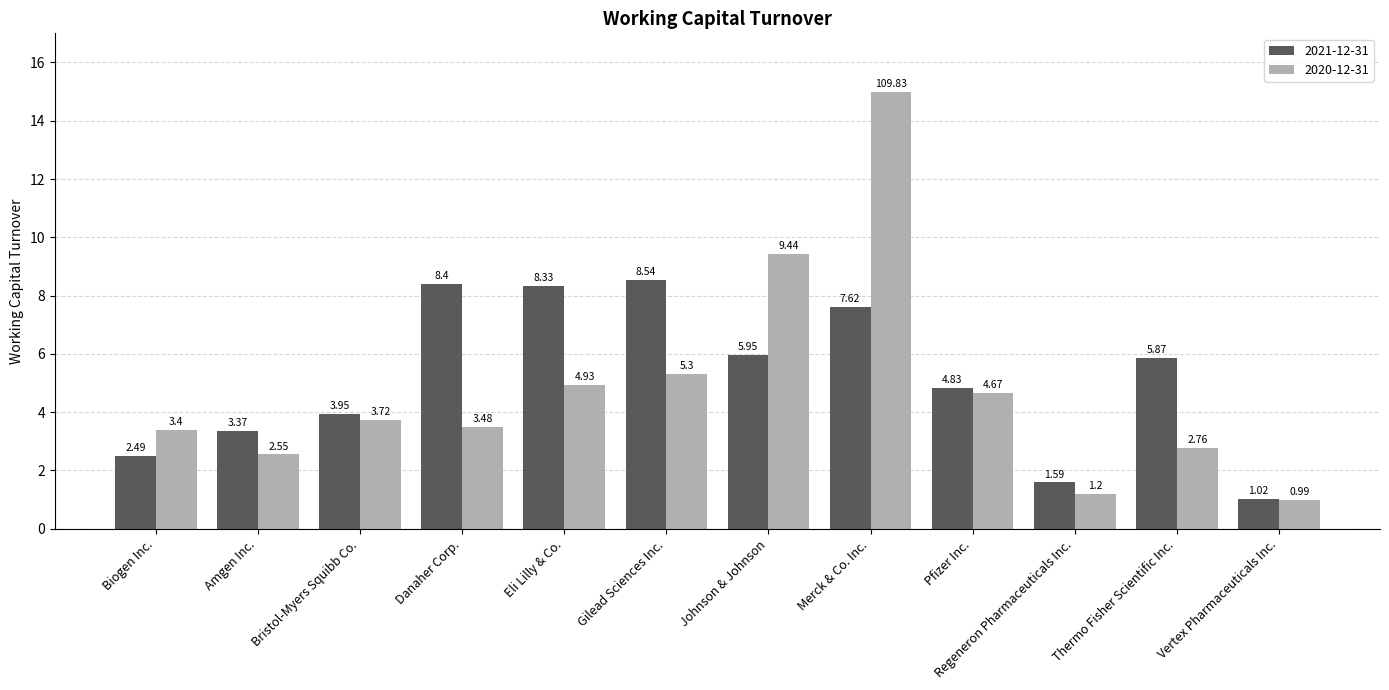

Where does the 2020-12-31 series first go above 3?

Biogen Inc.